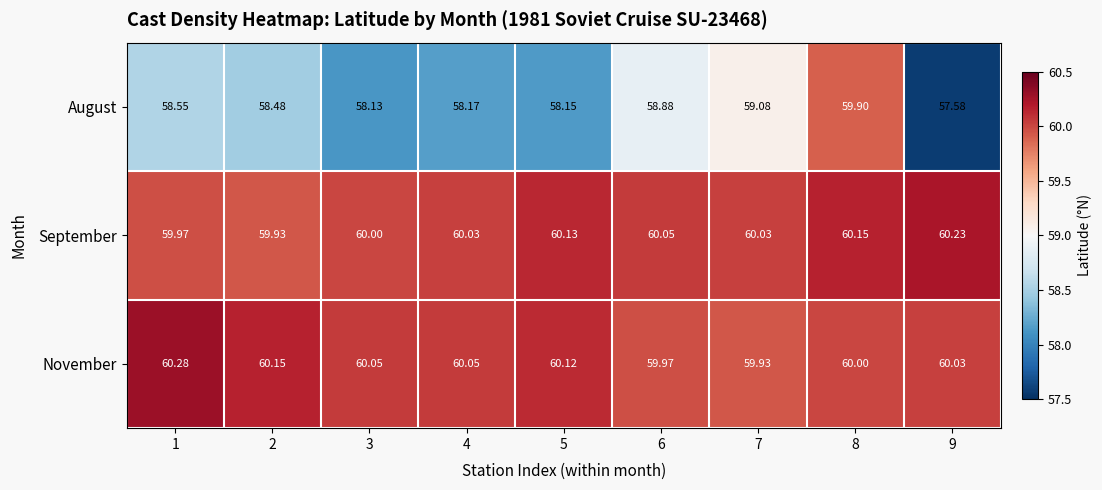

At how many categories does at least one series exceed 58?

9